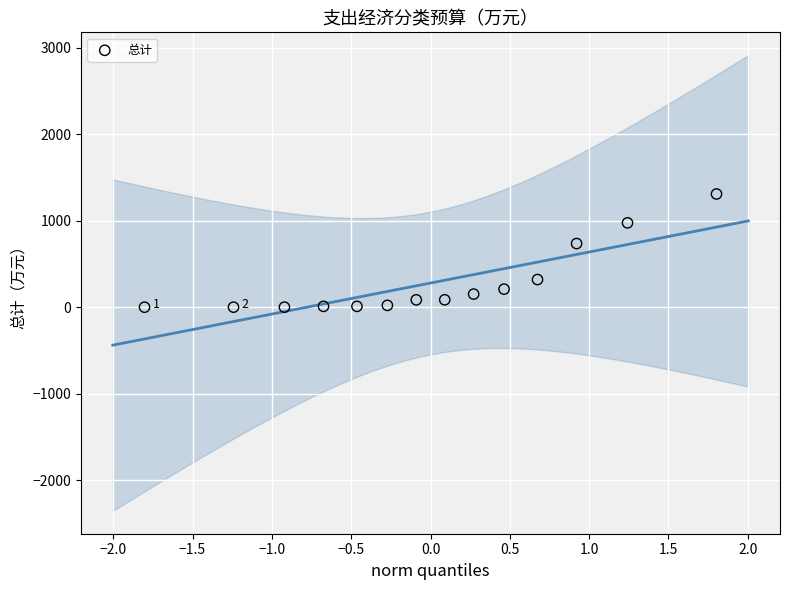

What Y value in the scatter plot is closest to 655?

736.5